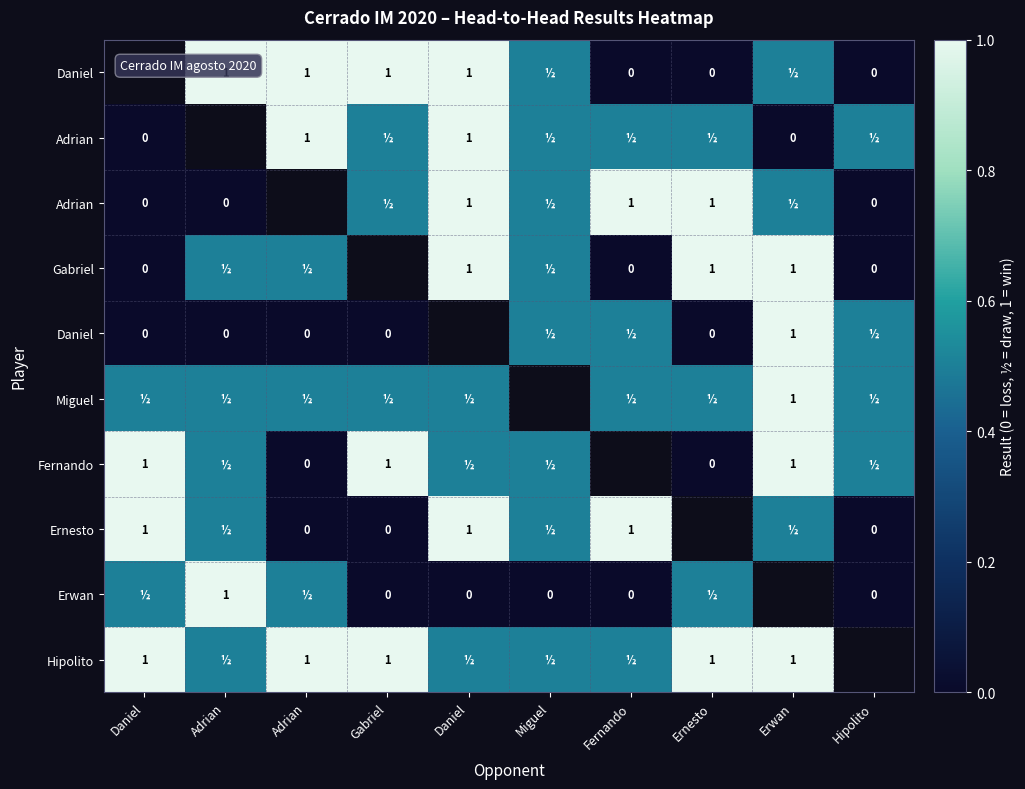

Which has a higher value, Daniel or Adrian?

Adrian